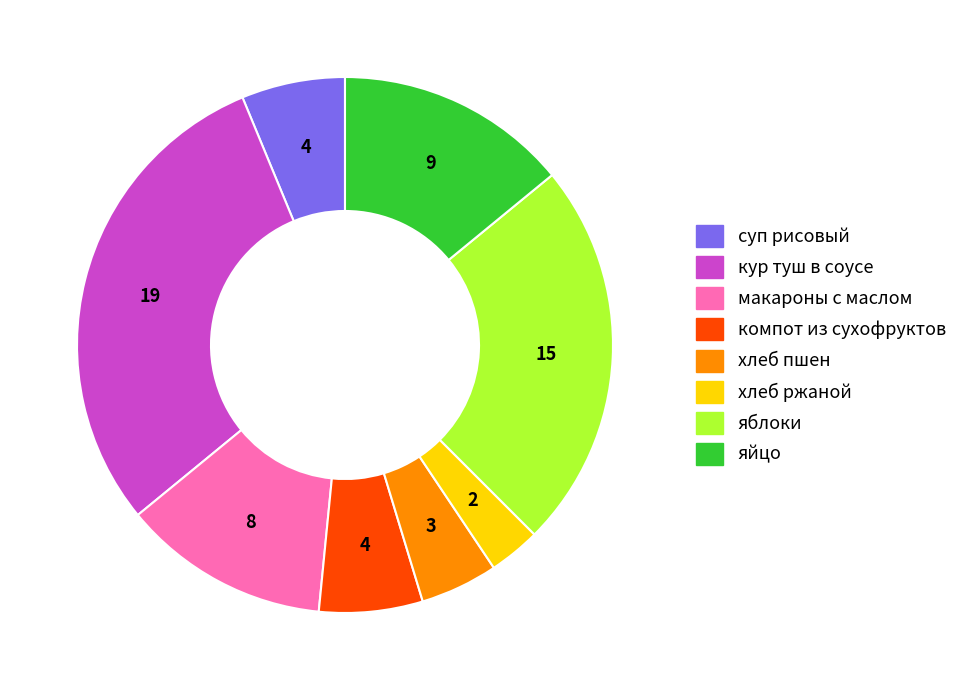

What is the largest slice in the pie chart?

кур туш в соусе